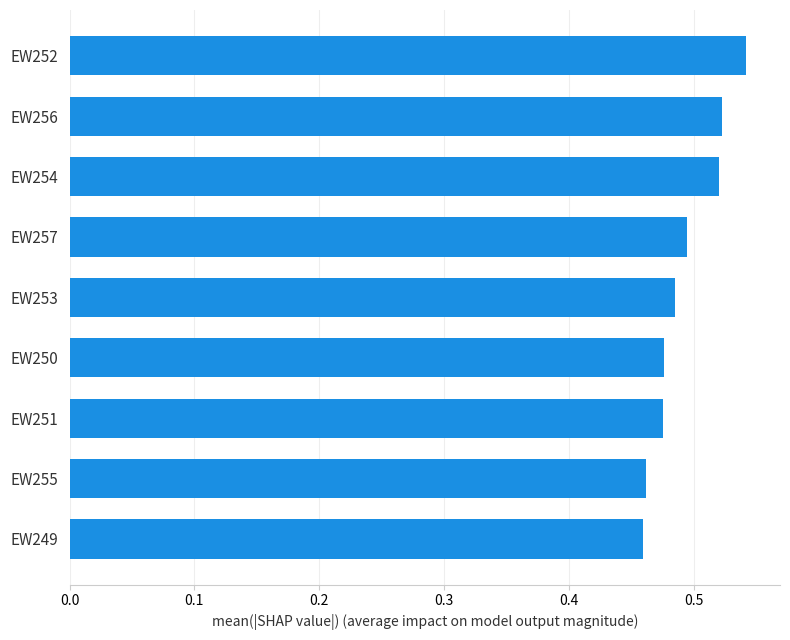

Count the number of data series in this chart.

1